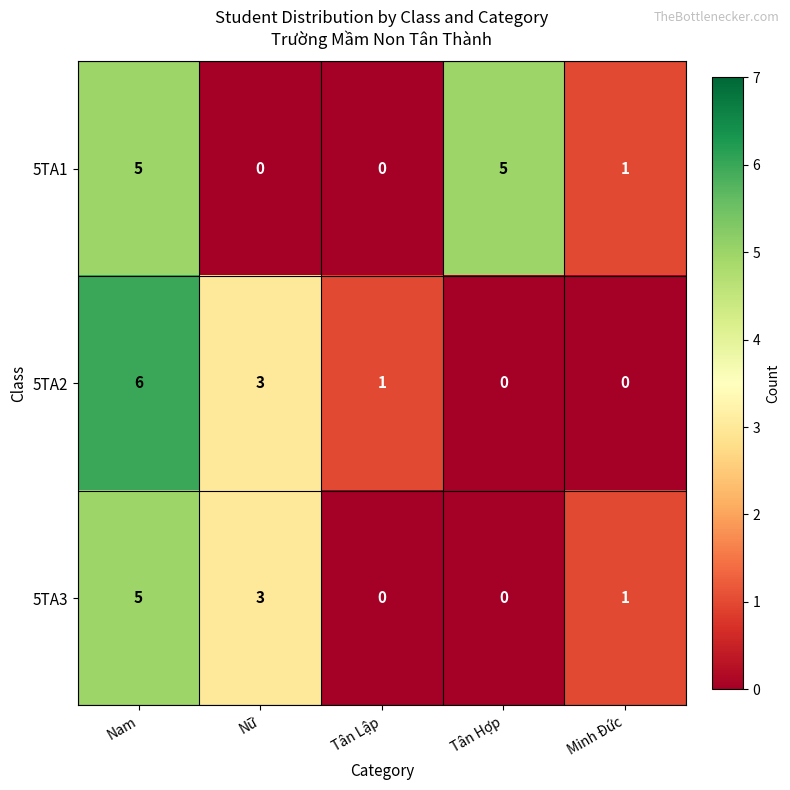

What is the total value across all series at Nam?

16